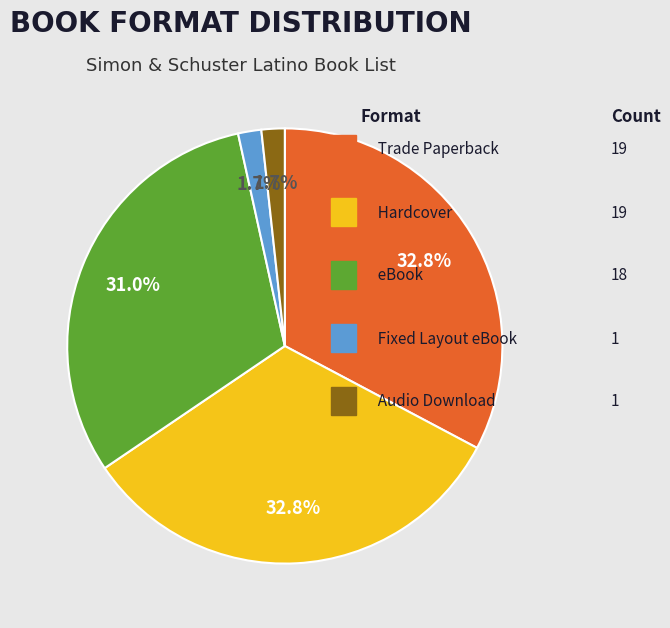

Does any single category account for the majority?

No